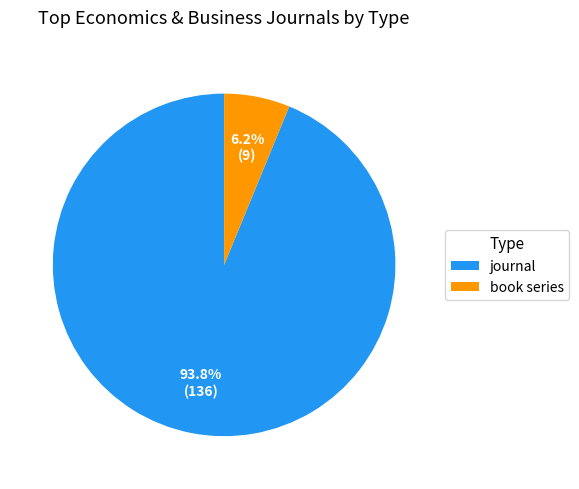

Do journal and book series together represent more than half of the pie?

Yes